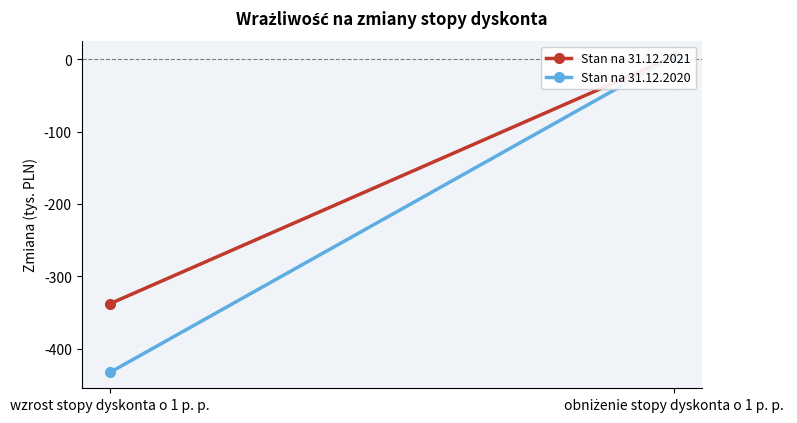

What is the sum of the Stan na 31.12.2021 values at wzrost stopy dyskonta o 1 p. p. and obniżenie stopy dyskonta o 1 p. p.?

-334